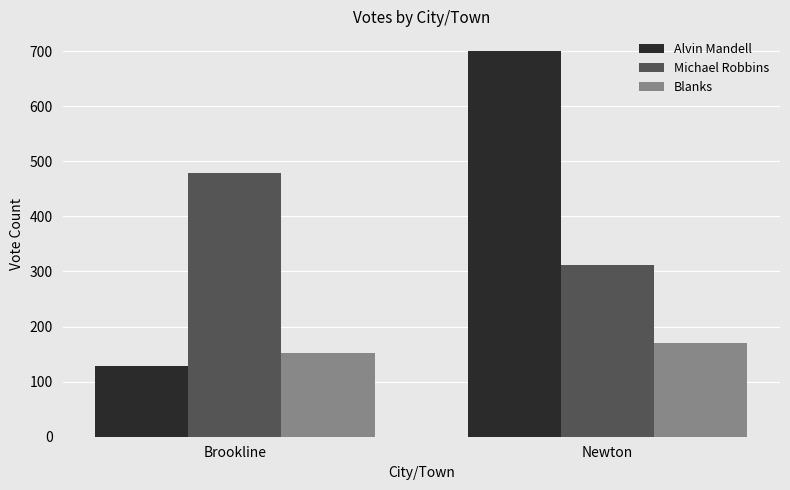

What position from the right is Brookline?

2